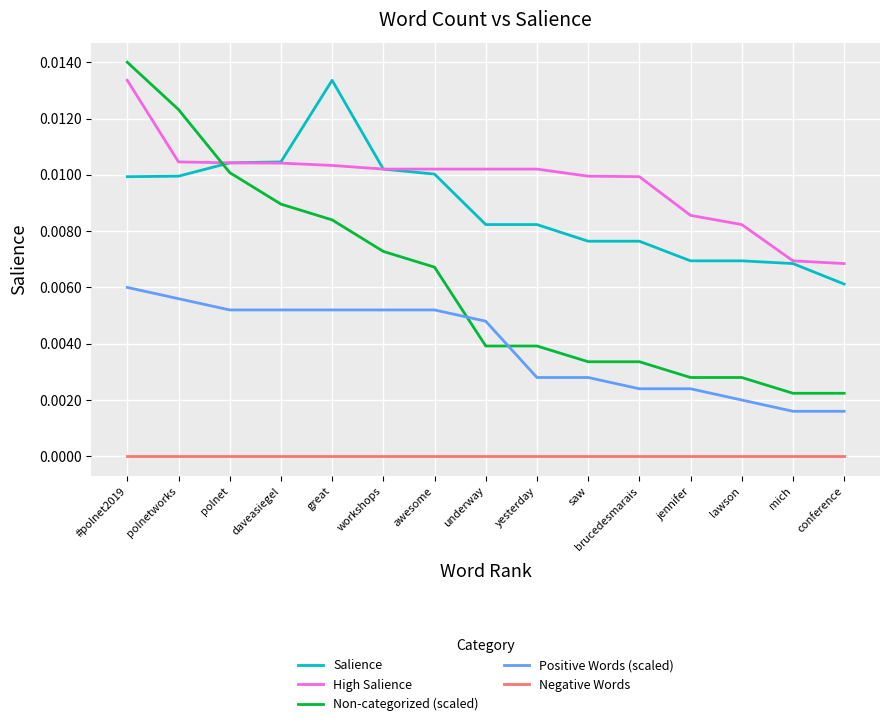

What position from the right is brucedesmarais?

5